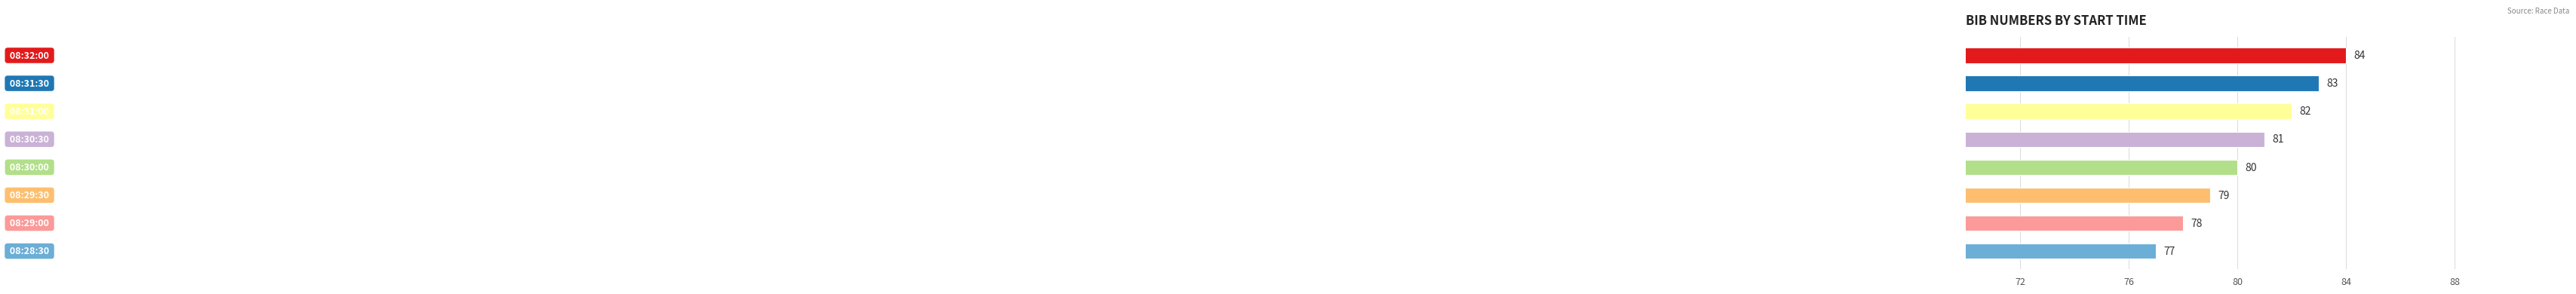

What is the difference between the second highest and minimum values?

6